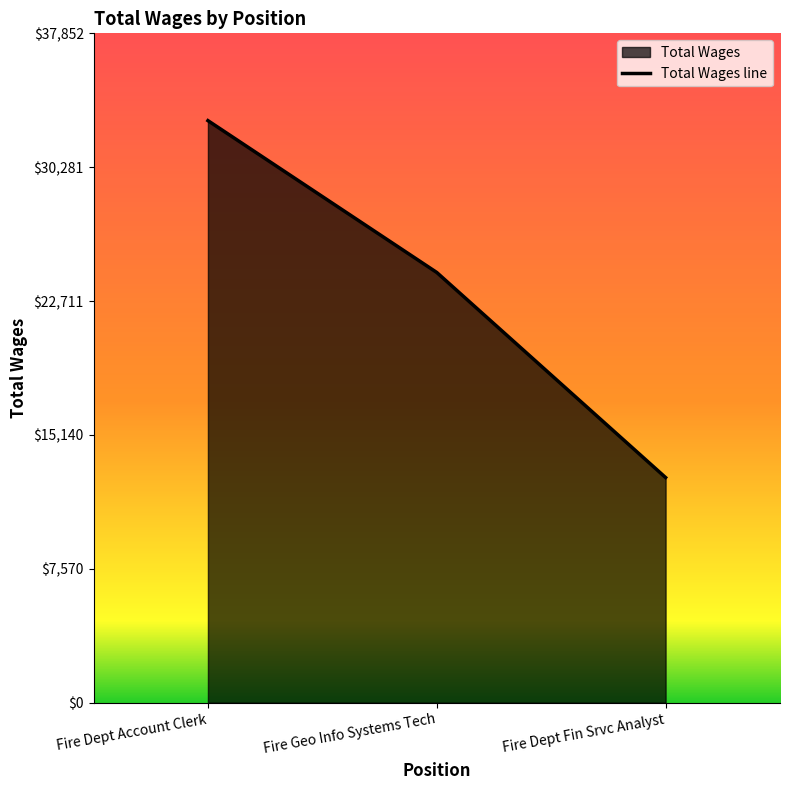

How many values are below 24330?

1